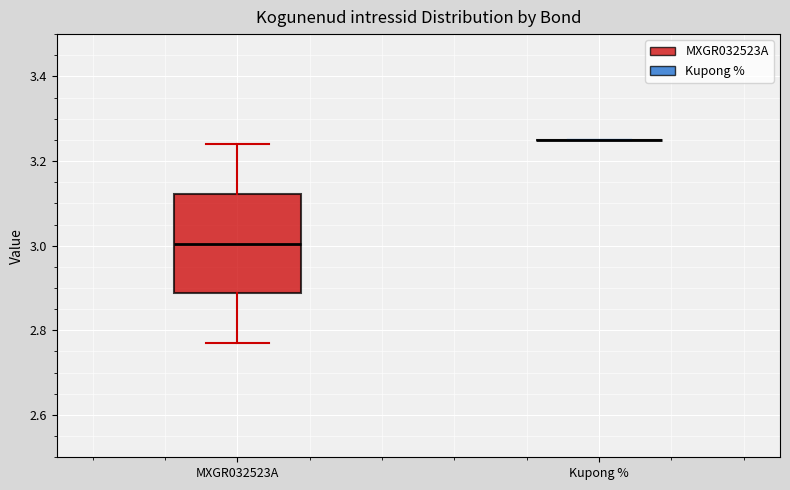

Reading left to right, transcribe this box plot: for each box, give where its median line is, the range the box spans, and where its two whiskers end, as read against the y-axis. The values are not printed on the chart, so give them approximately, as read against the axis.

MXGR032523A: median 3.00, box 2.88 to 3.12, whiskers 2.76 to 3.24
Kupong %: box collapsed to a line at 3.26, whiskers 3.26 to 3.26